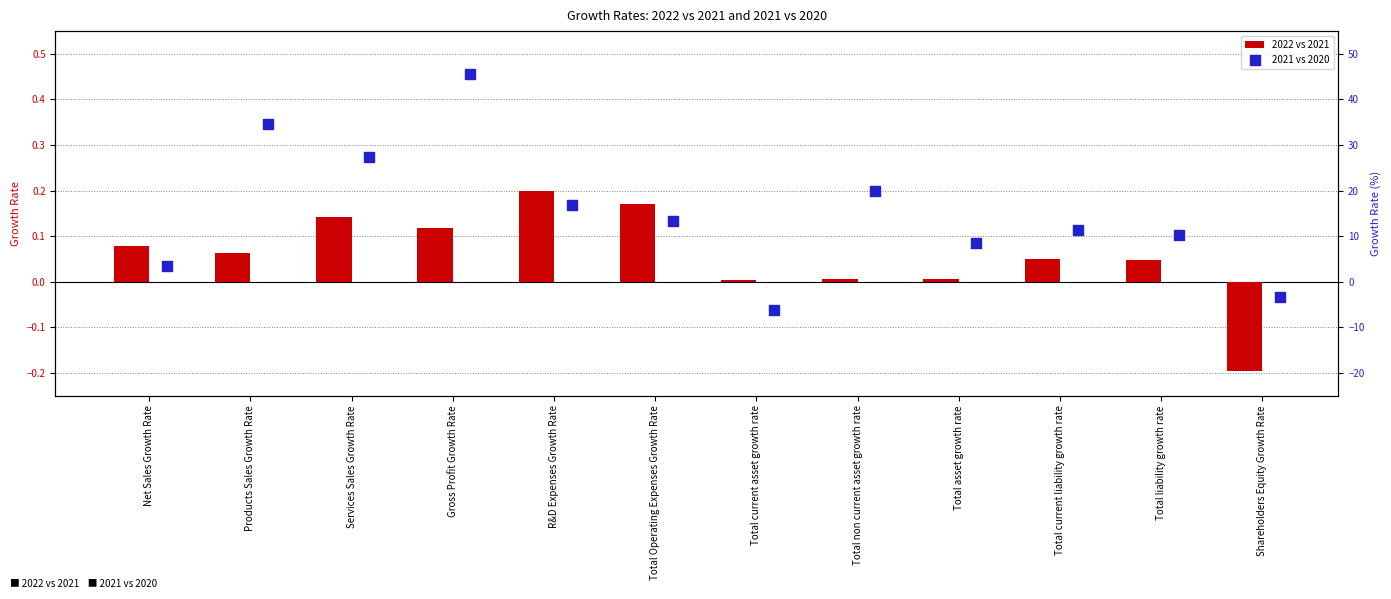

Which series contains the lowest Y value?

2021 vs 2020